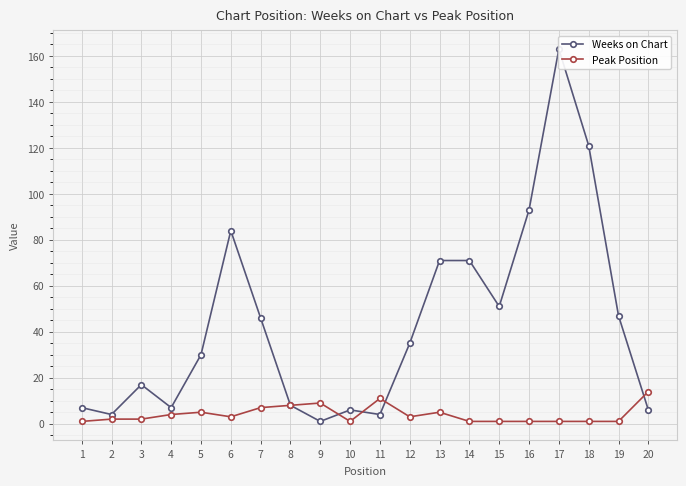

List the labels in order of Peak Position value, largest first.

20, 11, 9, 8, 7, 5, 13, 4, 6, 12, 2, 3, 1, 10, 14, 15, 16, 17, 18, 19